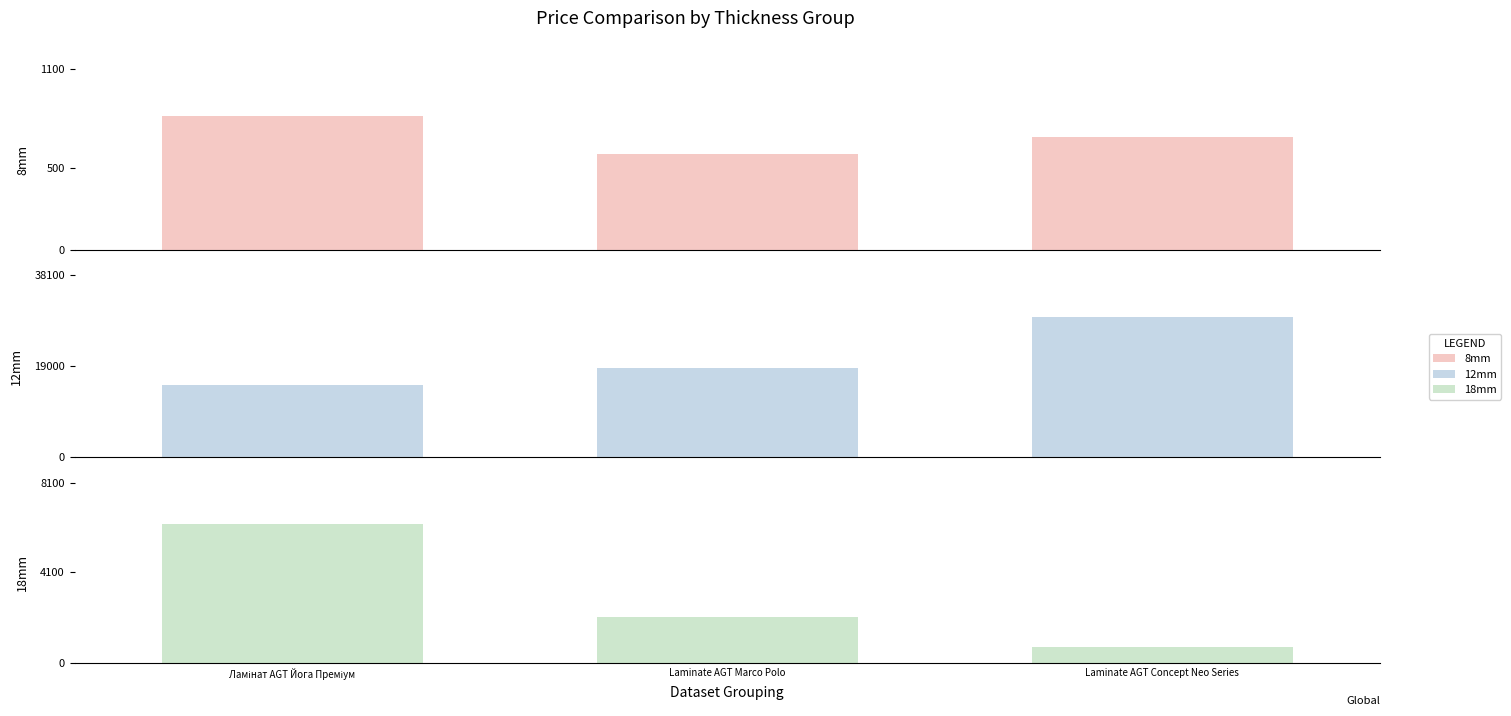

Reading left to right, list all the values displayed in this chart.

8mm: 813.0	586.0	689.1
12mm: 15019.2	18671.5	29294.9
18mm: 6266.7	2094.3	719.6